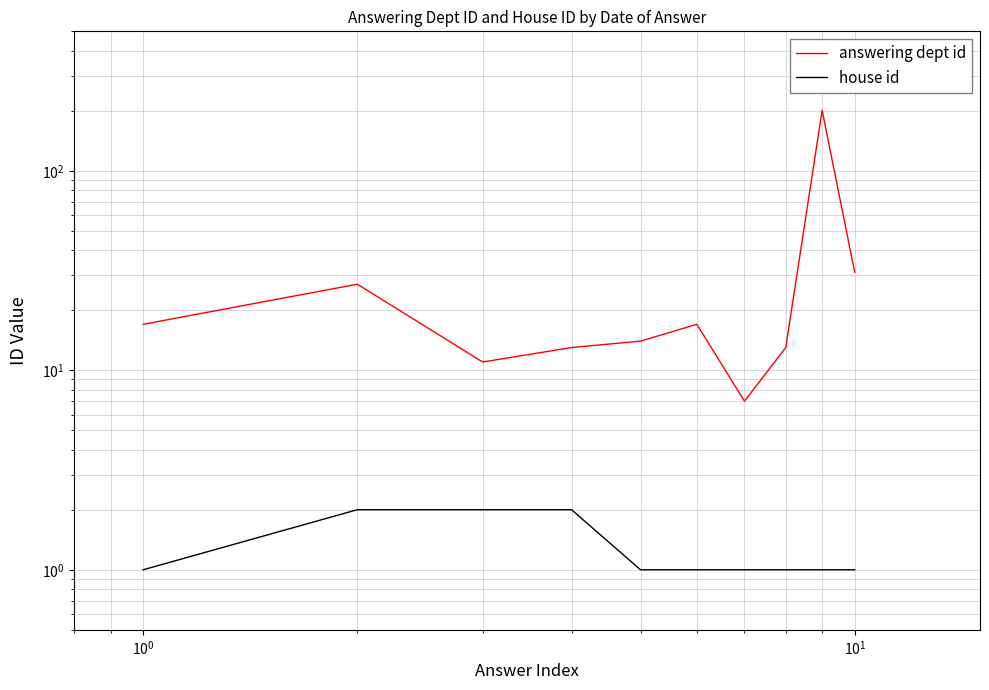

Rank the series by their maximum value, from highest to lowest.

answering dept id, house id